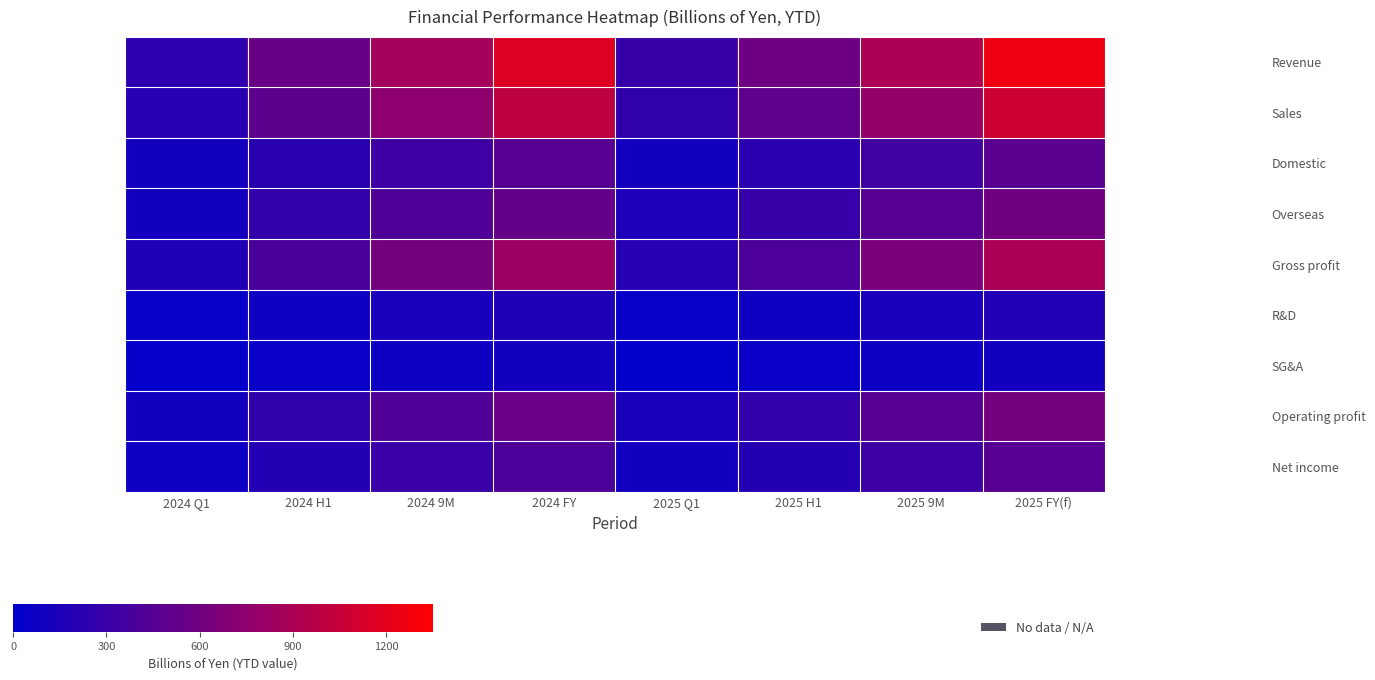

At 2025 H1, list the series in order from smallest to largest.

SG&A, R&D, Net income, Domestic, Operating profit, Overseas, Gross profit, Sales, Revenue